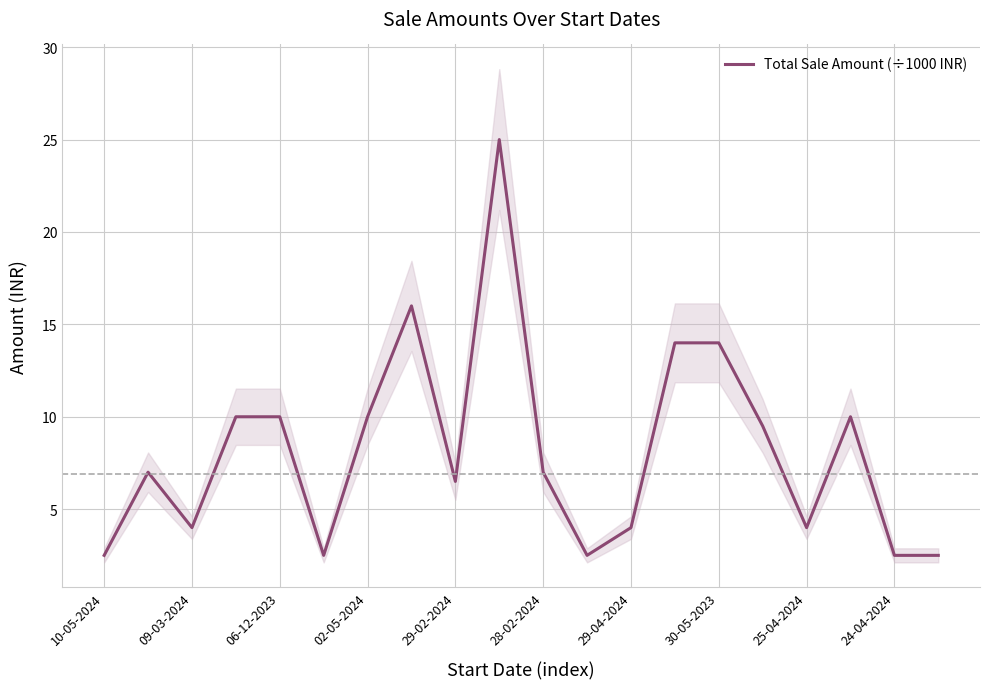

What is the difference between the second highest and second lowest values?

13.5